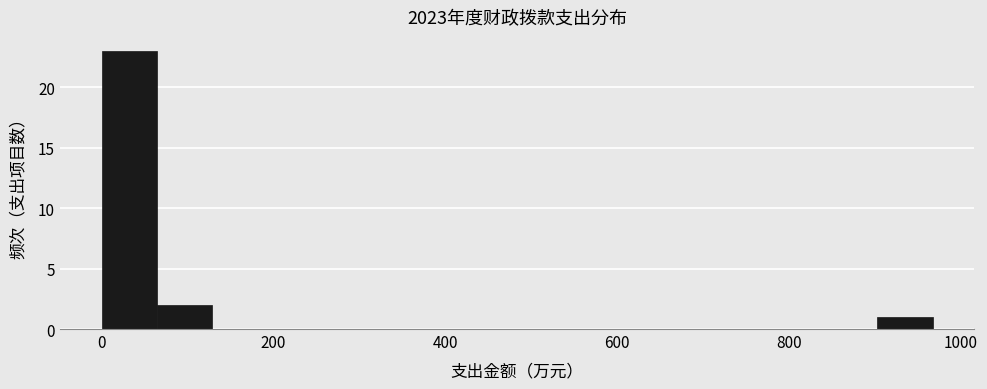

Around what value on the x-axis is the tallest bar? Give the approximate position of its centre, as read against the axis.

40